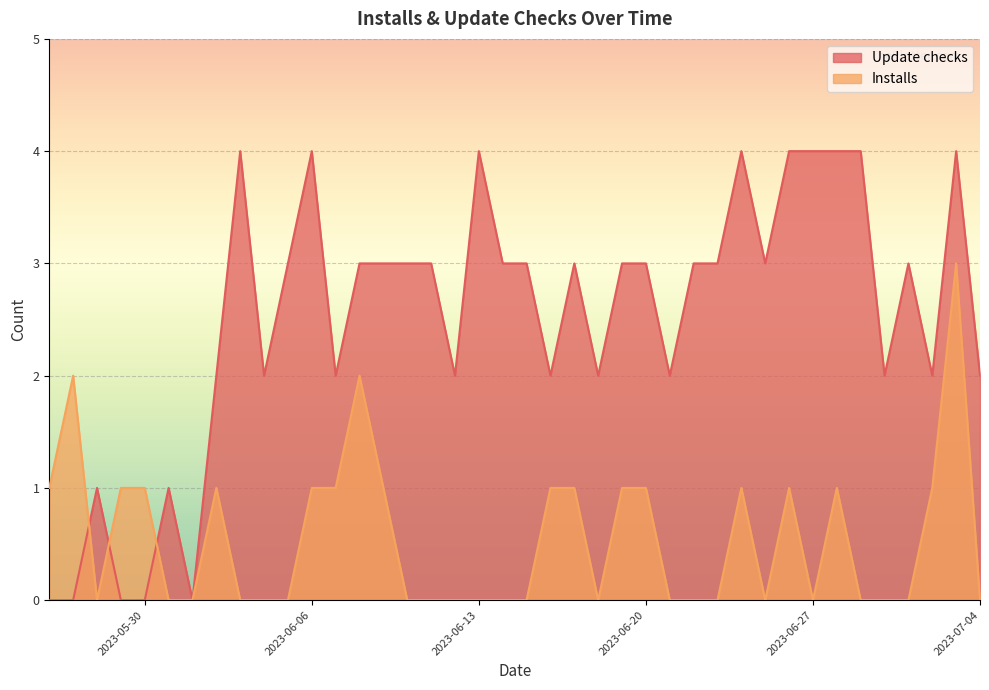

What are all the series names shown in the legend?

Update checks, Installs